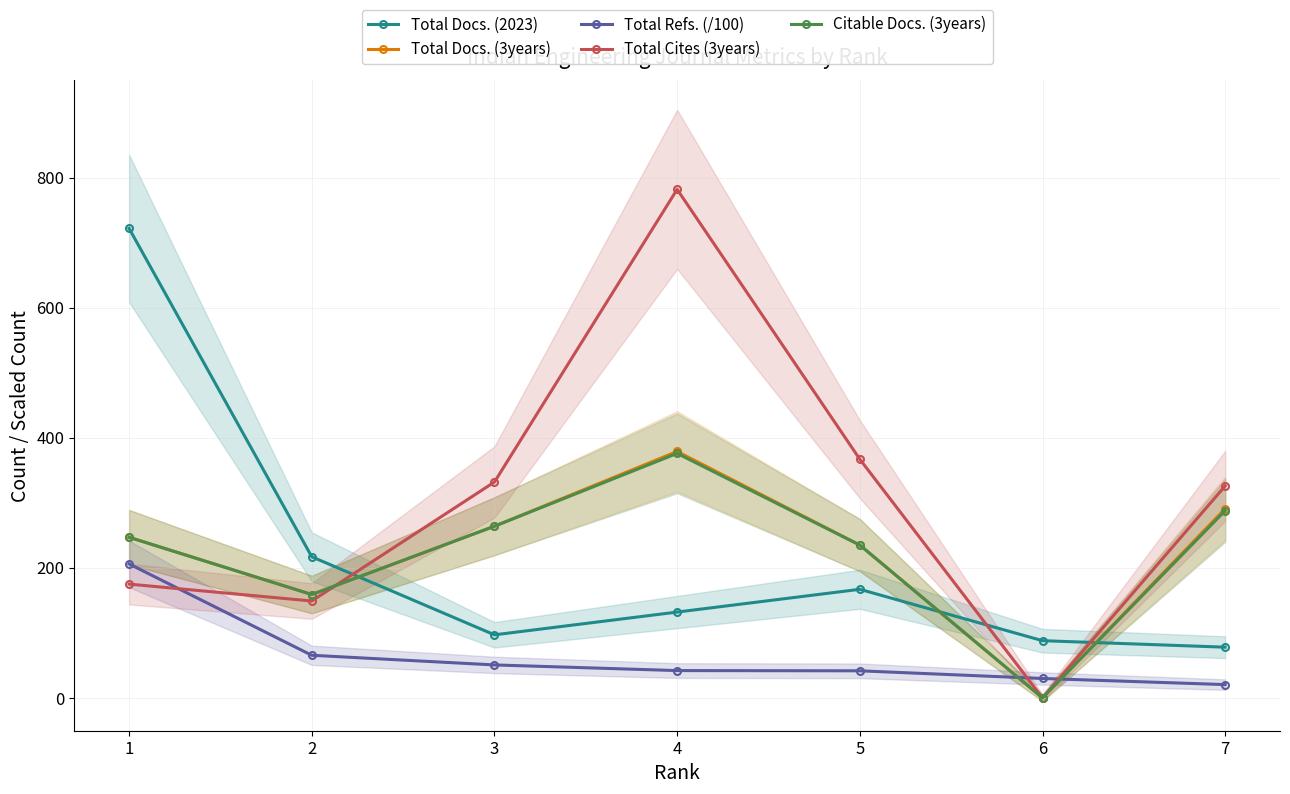

Reading left to right, transcribe all the data shown in this chart.

Total Docs. (2023): 722.0	217.0	97.0	132.0	167.0	88.0	78.0
Total Docs. (3years): 247.0	159.0	264.0	379.0	235.0	0.0	291.0
Total Refs. (/100): 206.0	65.5	50.7	42.0	41.7	29.9	20.5
Total Cites (3years): 175.0	149.0	332.0	782.0	367.0	0.0	326.0
Citable Docs. (3years): 247.0	159.0	264.0	376.0	235.0	0.0	288.0